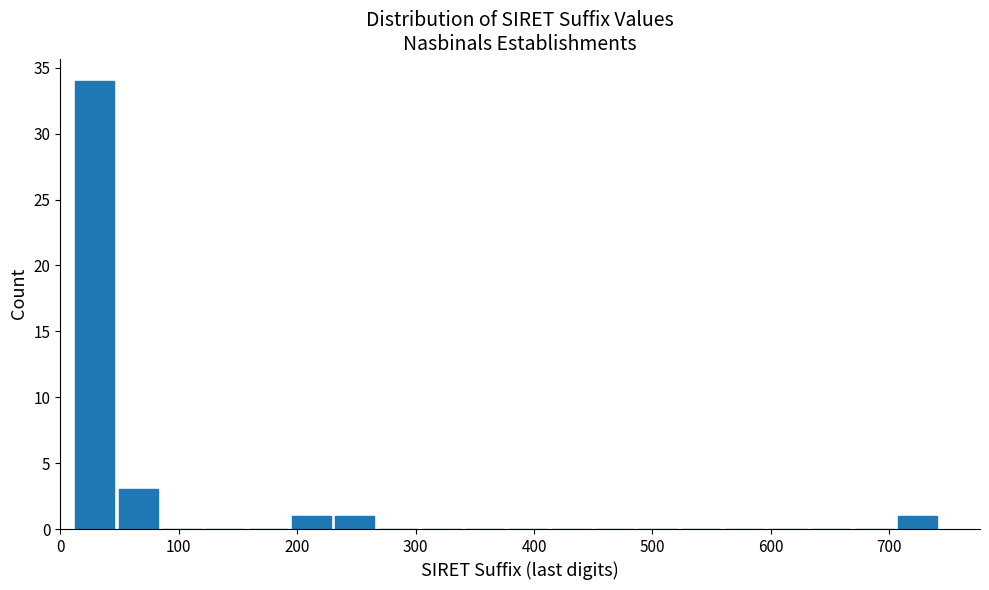

Around what value on the x-axis is the tallest bar? Give the approximate position of its centre, as read against the axis.

30